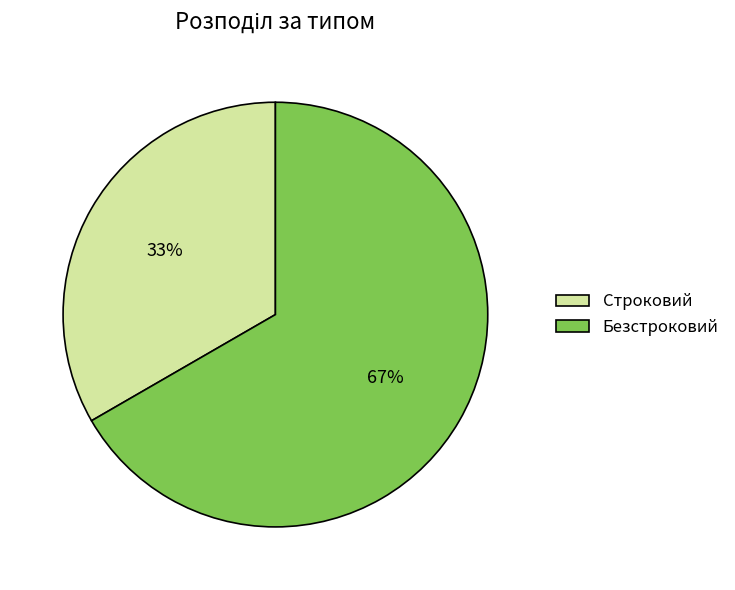

Count the number of slices in the pie.

2